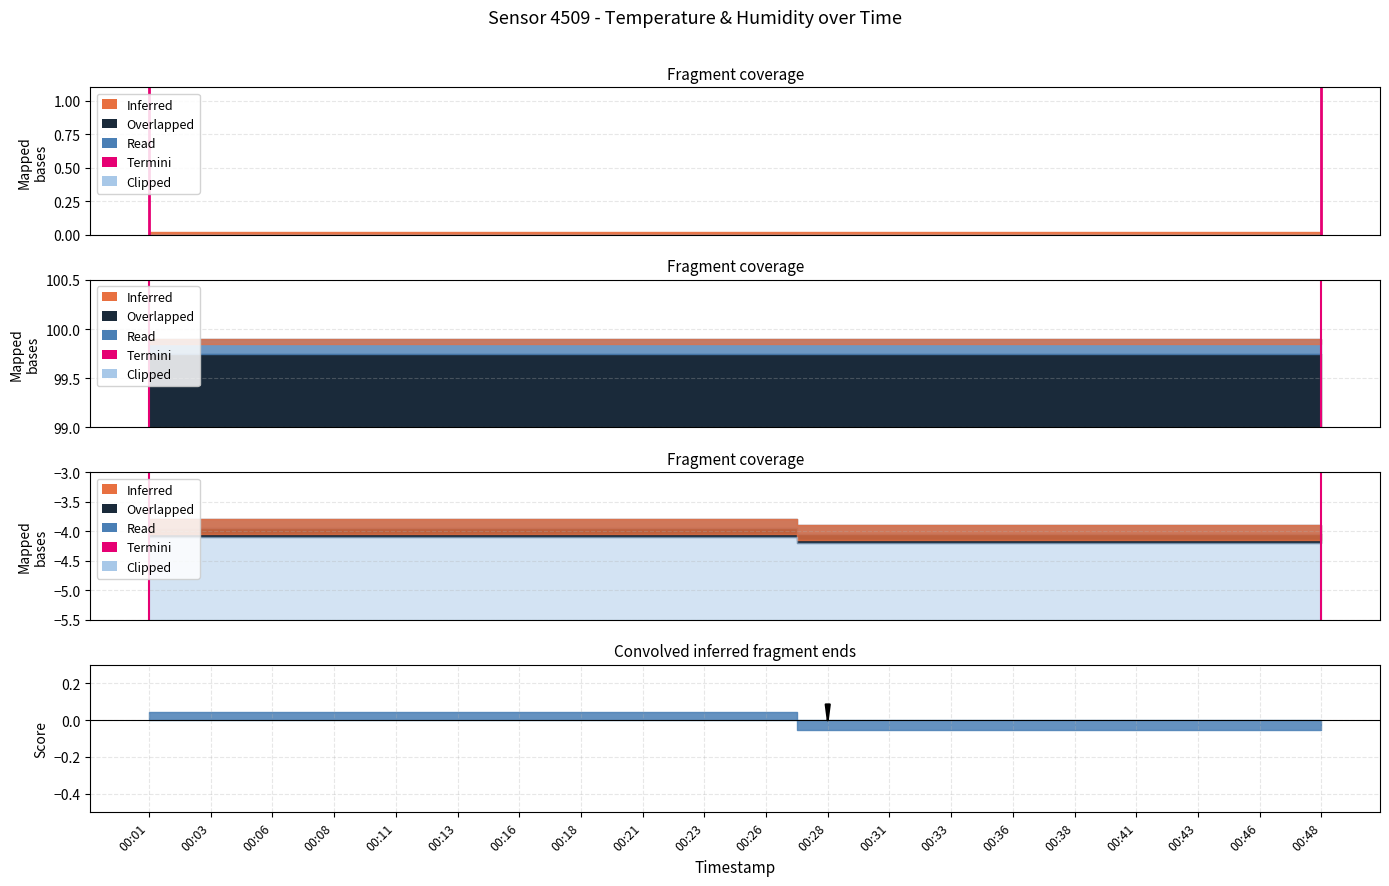

Is it true that the value at 00:01 is -1?

False